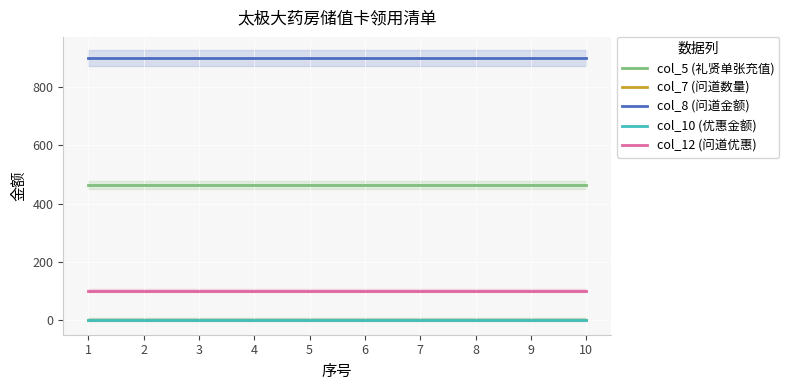

Count the number of data series in this chart.

5